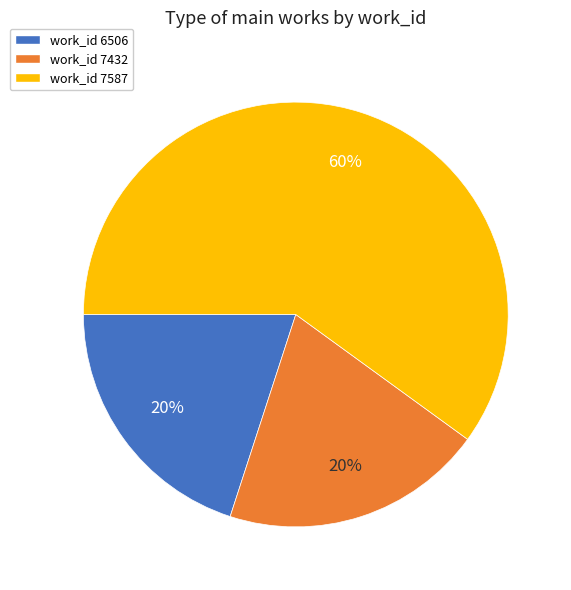

Which slice is the largest?

work_id 7587